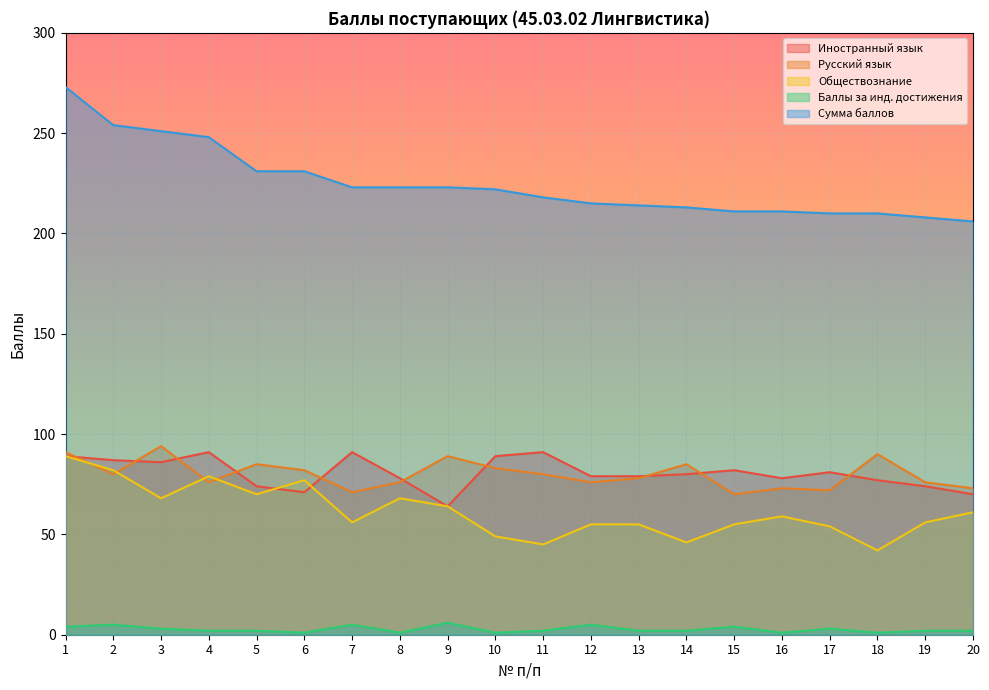

Which series changed the most between 3 and 7?

Сумма баллов